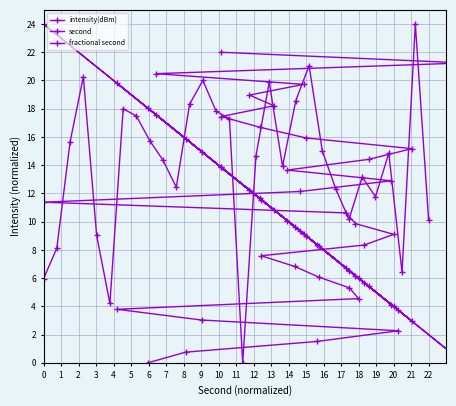

Where is the first local maximum for intensity(dBm)?

3